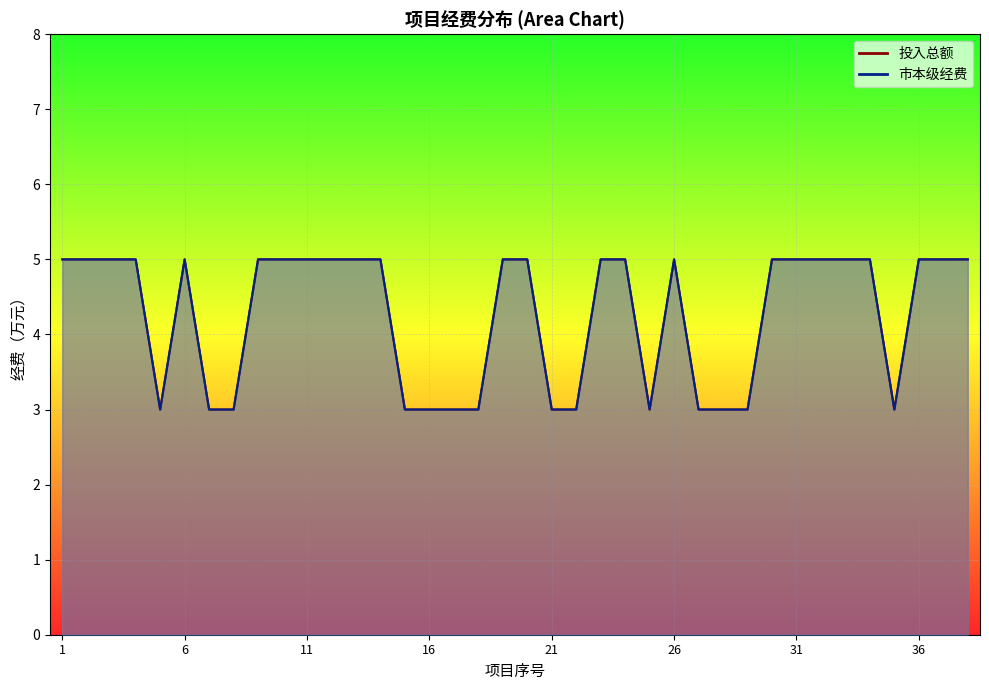

At 7, list the series in order from smallest to largest.

市本级经费, 投入总额